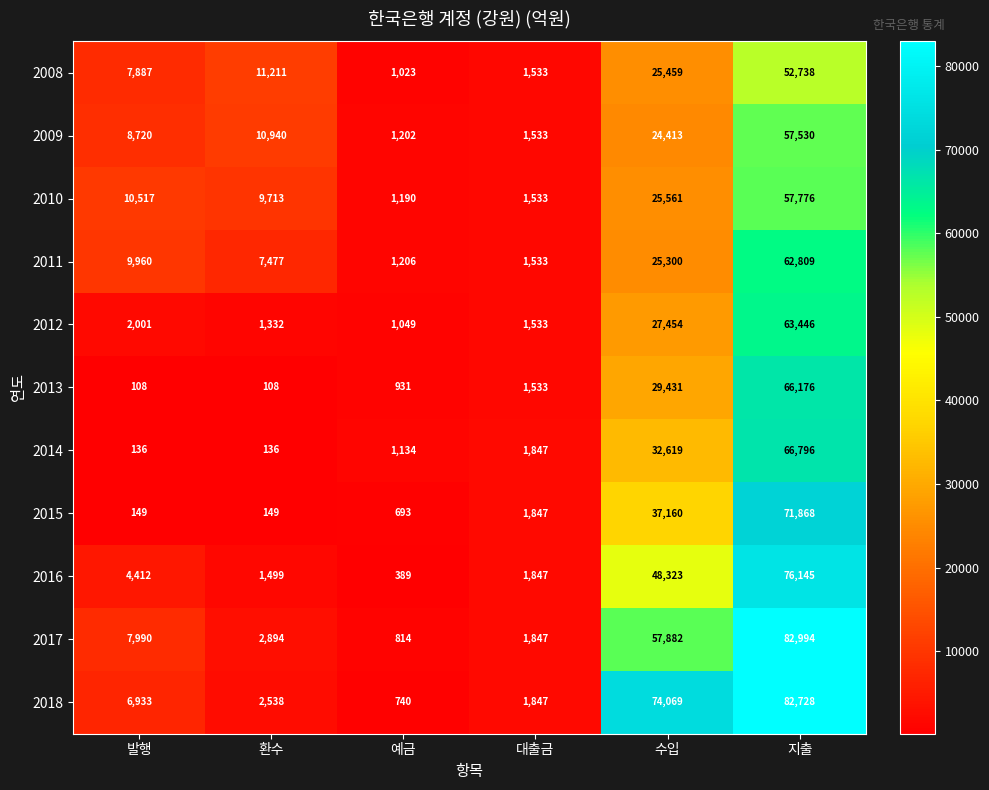

What is the total value across all series at 발행?

58813